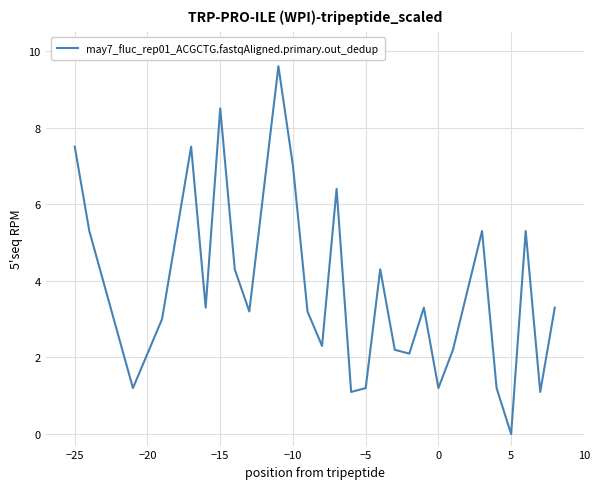

Is this an area chart (filled region under the line)?

No